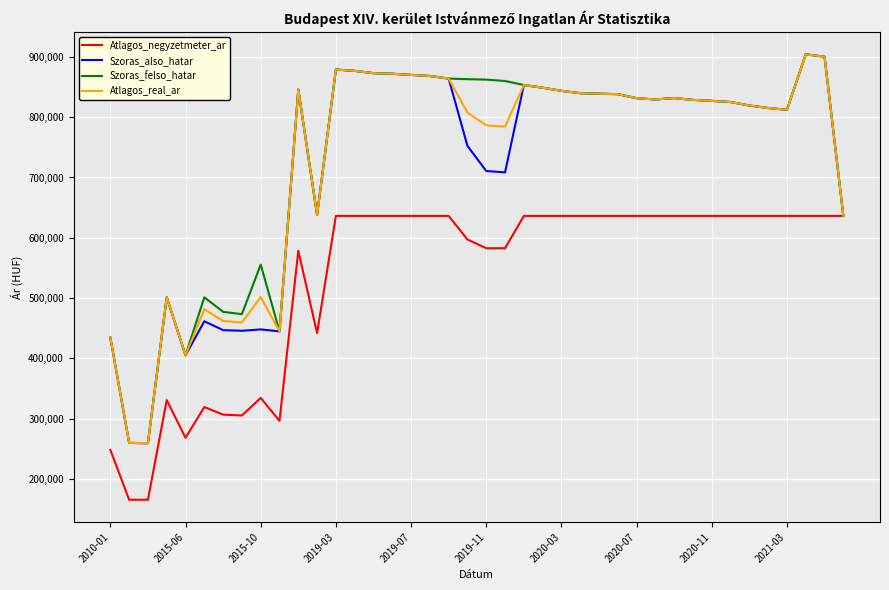

What is the lowest value of the Atlagos_negyzetmeter_ar series?

165217